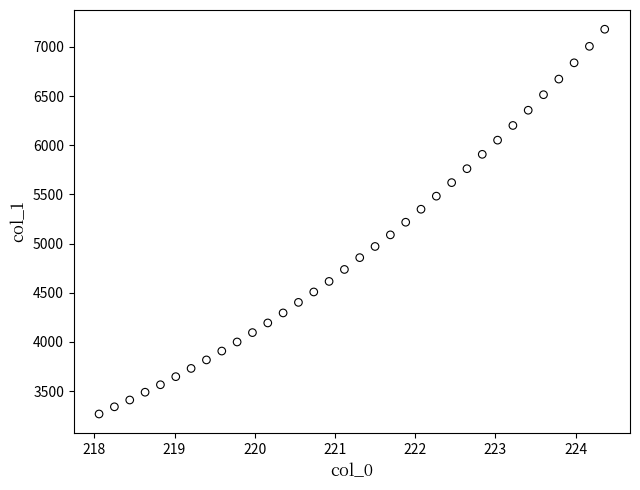

What is the range of Y values (max minus min)?

3913.0